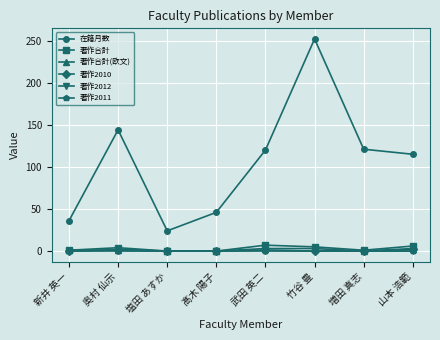

What position from the right is 竹谷 豊?

3